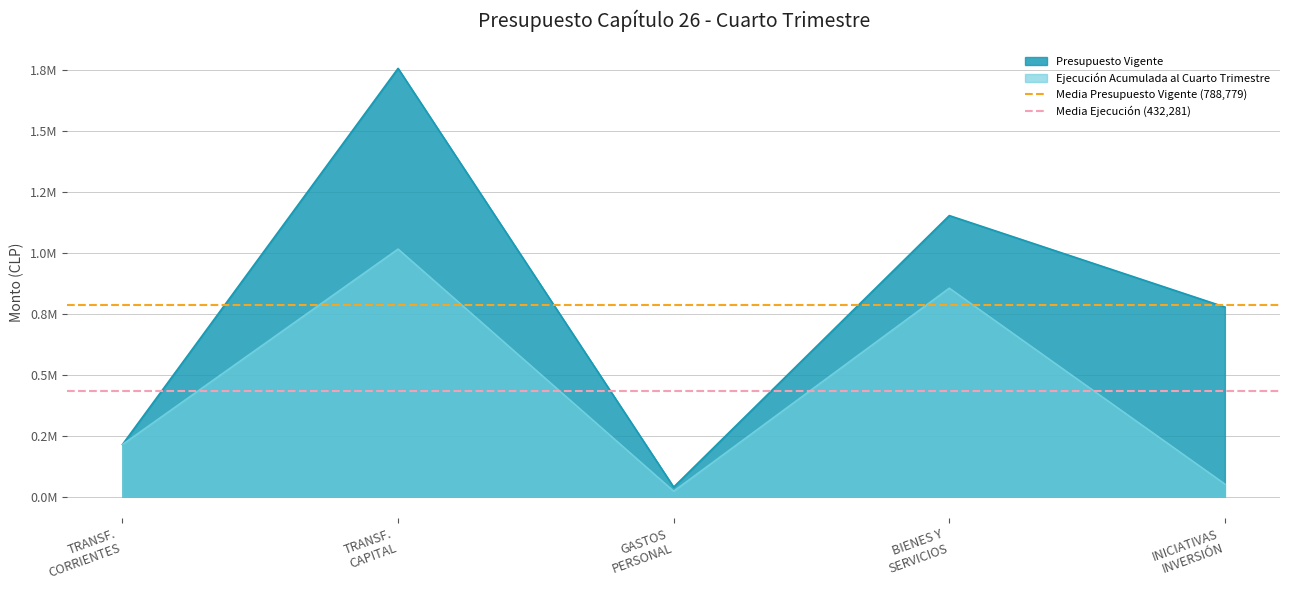

What is the label of the 2nd point from the left?

TRANSF.
CAPITAL